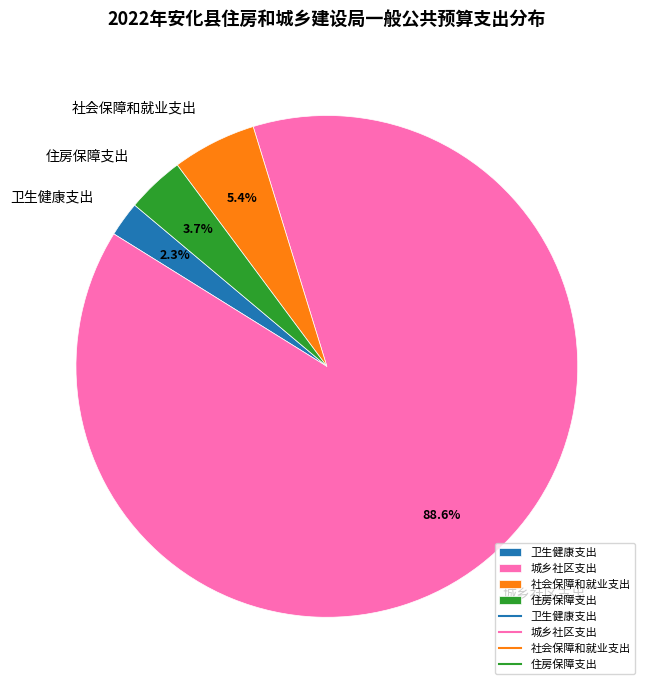

To the nearest percent, what portion does 卫生健康支出 represent?

2%